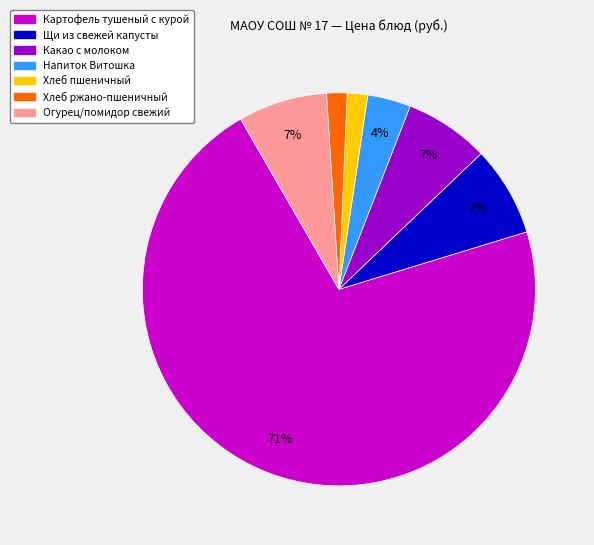

Is there a majority slice in this chart?

Yes